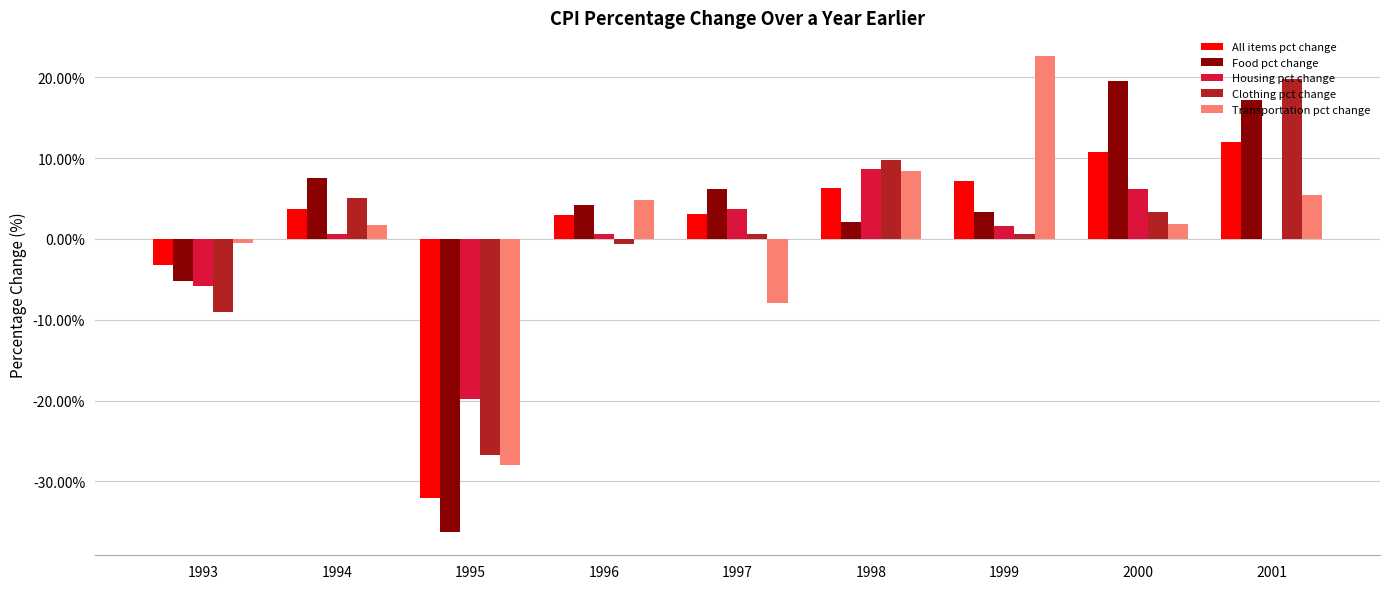

What is the sum of all All items pct change values?

10.6